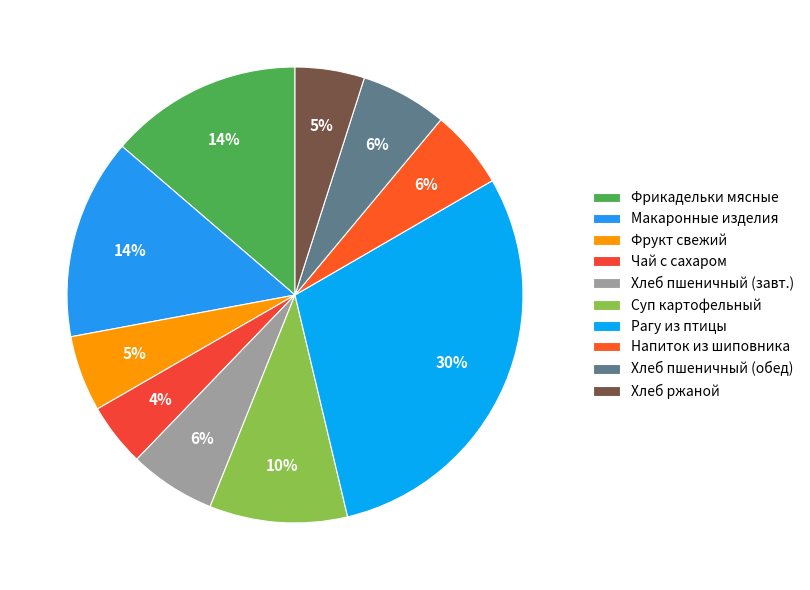

Which slice is the largest?

Рагу из птицы